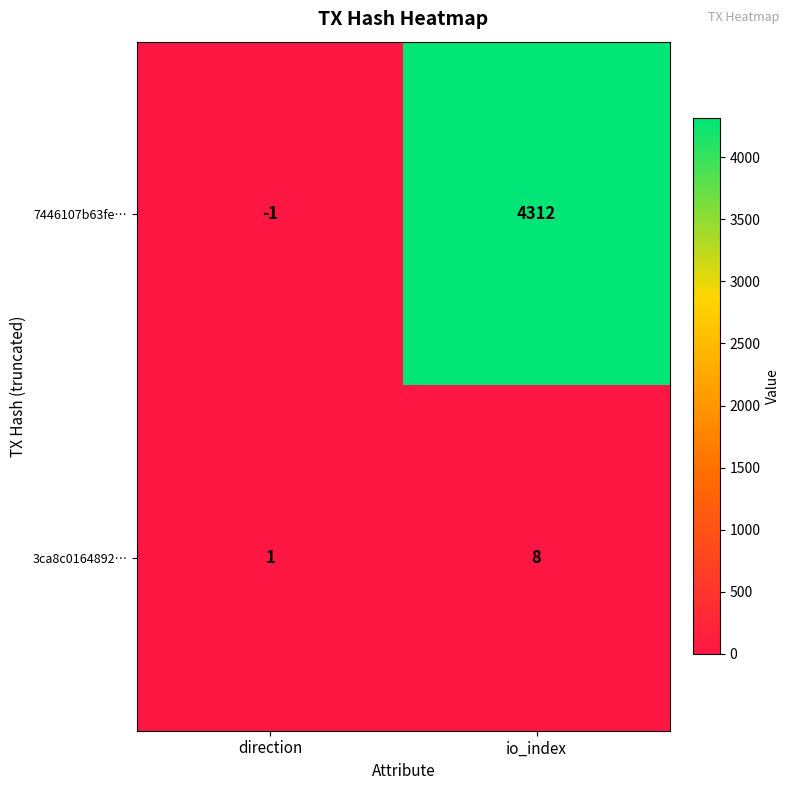

What is the difference between the highest and lowest values at io_index?

4304